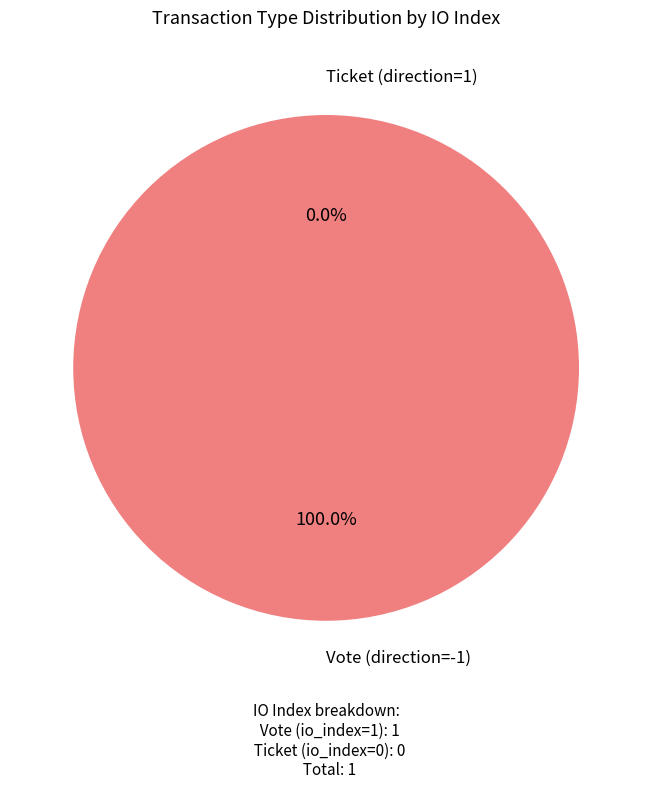

The Vote (direction=-1) slice represents 99% of the pie. True or false?

False